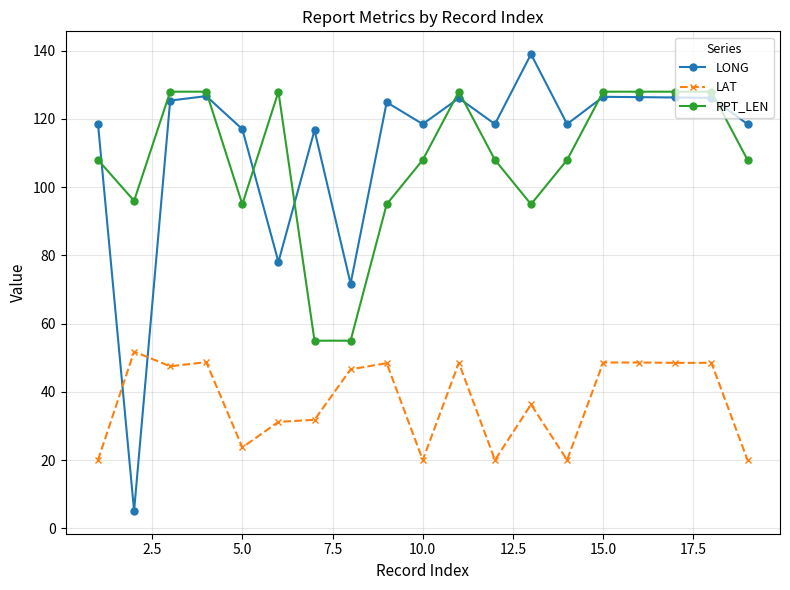

How many lines are shown in the chart?

3